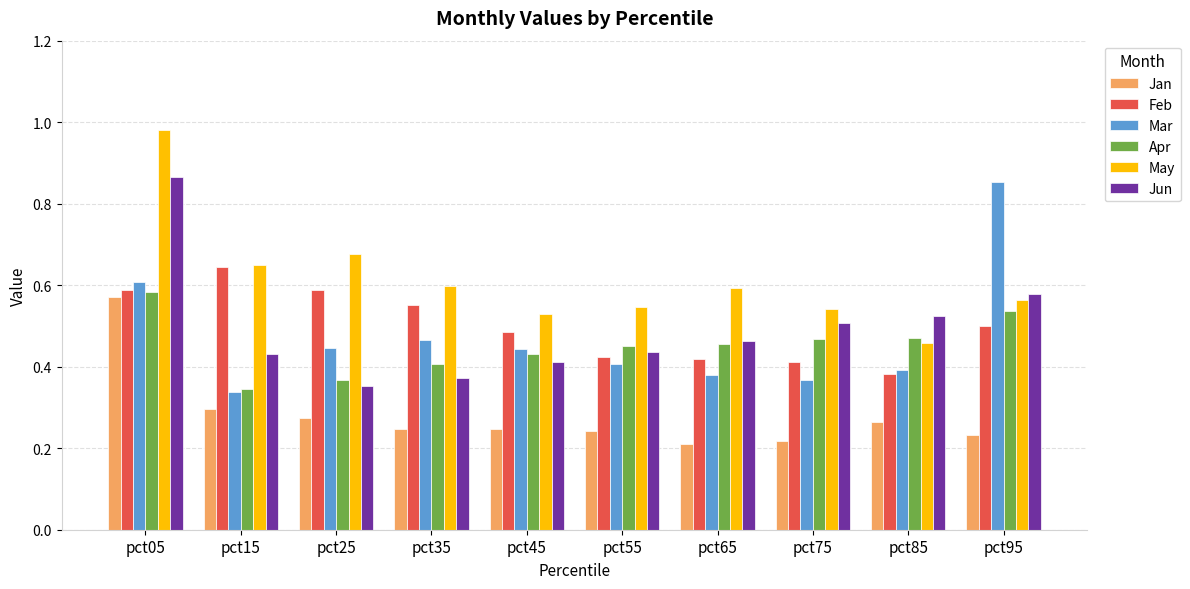

At which label is Mar closest to 0?

pct15